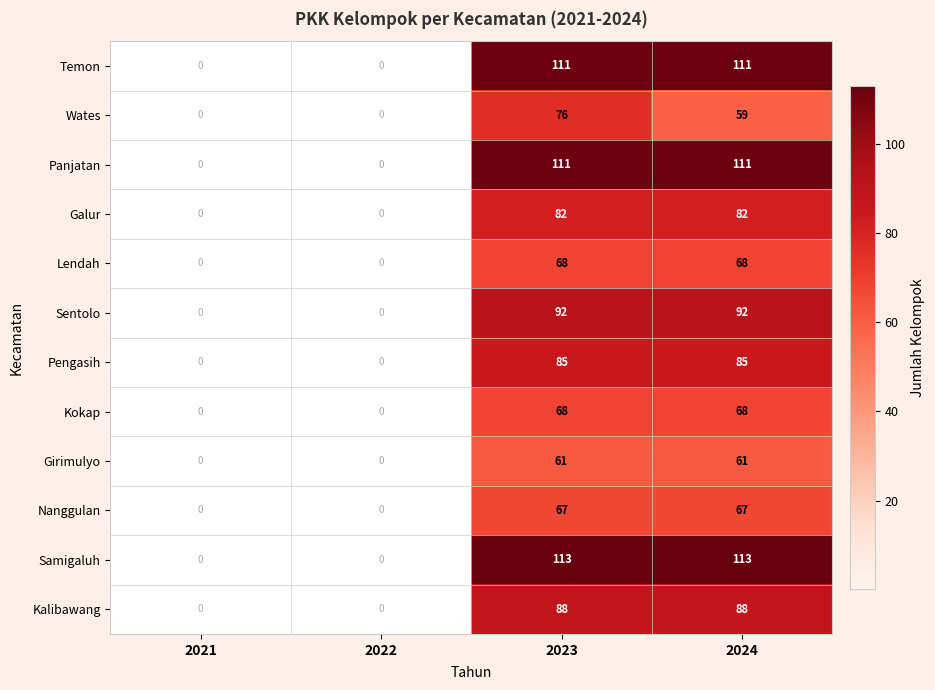

What is the difference between the second highest and minimum values in the Kokap series?

68